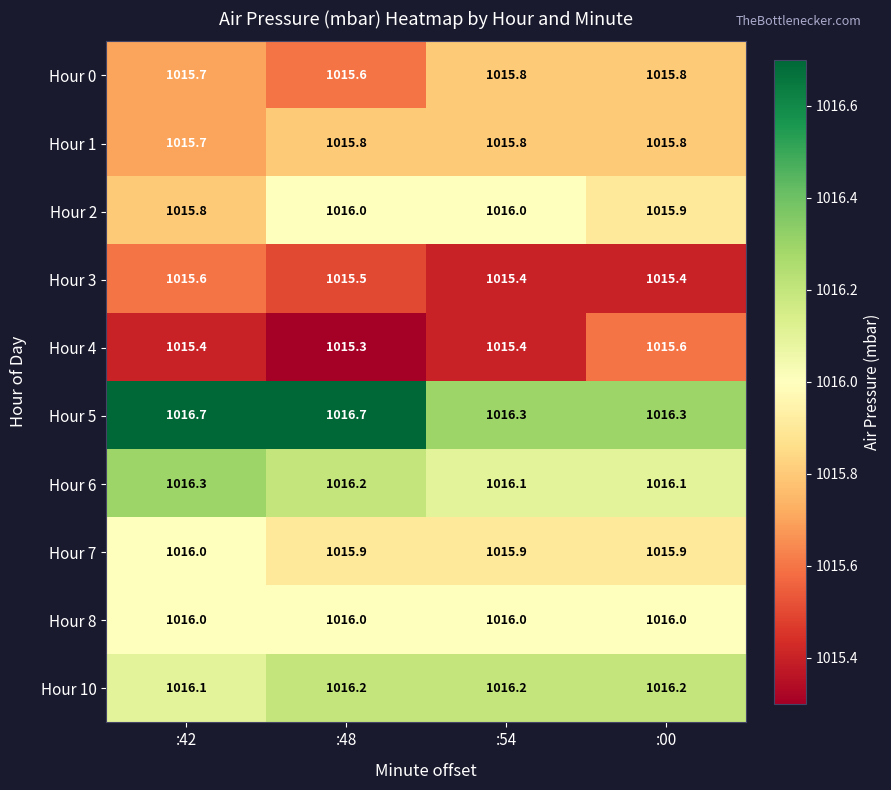

Is it true that Hour 0 equals 1406.0 at :42?

False